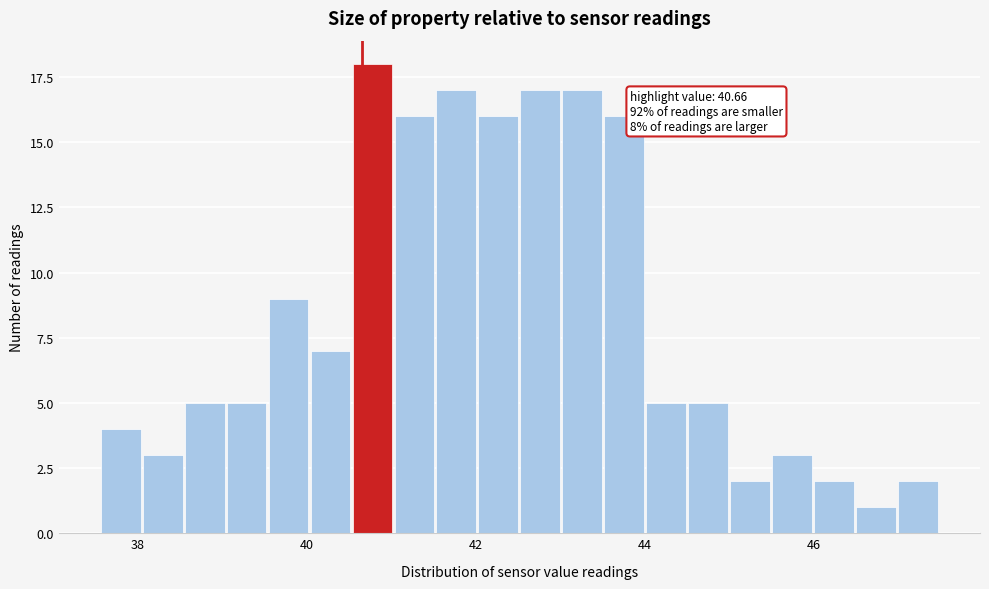

Around what value on the x-axis is the tallest bar? Give the approximate position of its centre, as read against the axis.

40.8